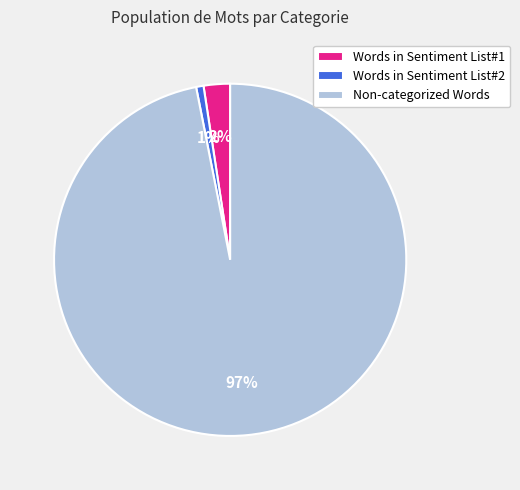

How many segments does this pie chart have?

3